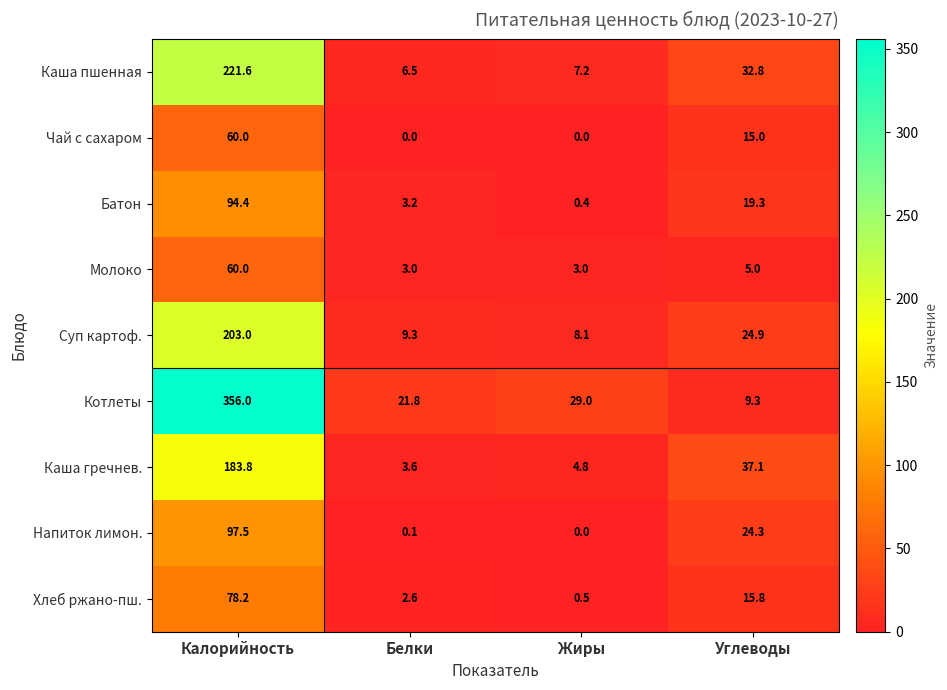

Which category has the highest value across all series?

Калорийность